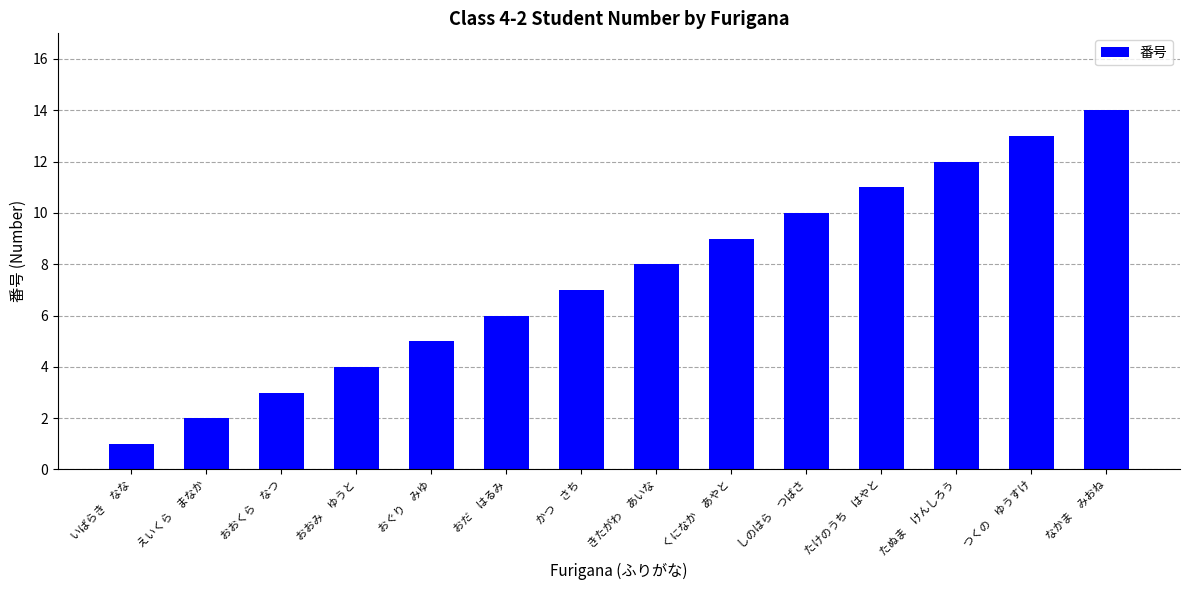

Reading left to right, extract all data points from this chart.

1	2	3	4	5	6	7	8	9	10	11	12	13	14